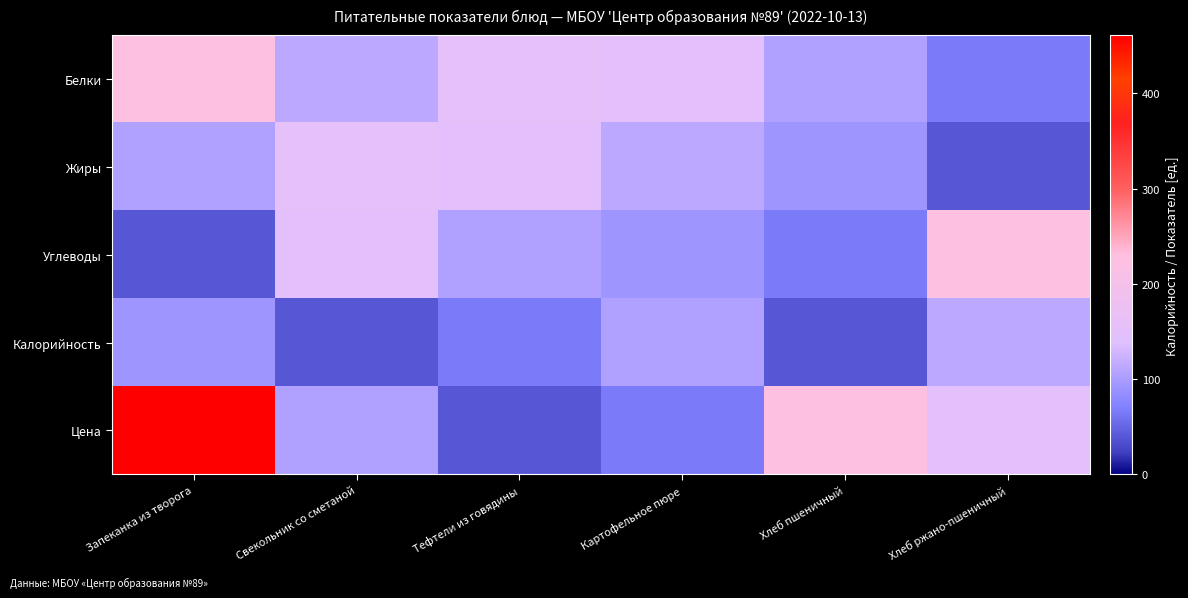

Reading left to right, transcribe all the data shown in this chart.

Белки: Запеканка из творога=225.1	Свекольник со сметаной=112.8	Тефтели из говядины=154.9	Картофельное пюре=148.0	Хлеб пшеничный=104.0	Хлеб ржано-пшеничный=66.0
Жиры: Запеканка из творога=104.0	Свекольник со сметаной=154.9	Тефтели из говядины=148.0	Картофельное пюре=112.8	Хлеб пшеничный=92.0	Хлеб ржано-пшеничный=39.9
Углеводы: Запеканка из творога=39.9	Свекольник со сметаной=148.0	Тефтели из говядины=104.0	Картофельное пюре=92.0	Хлеб пшеничный=66.0	Хлеб ржано-пшеничный=225.1
Калорийность: Запеканка из творога=92.0	Свекольник со сметаной=39.9	Тефтели из говядины=66.0	Картофельное пюре=104.0	Хлеб пшеничный=39.9	Хлеб ржано-пшеничный=112.8
Цена: Запеканка из творога=461.0	Свекольник со сметаной=104.0	Тефтели из говядины=39.9	Картофельное пюре=66.0	Хлеб пшеничный=225.1	Хлеб ржано-пшеничный=148.0